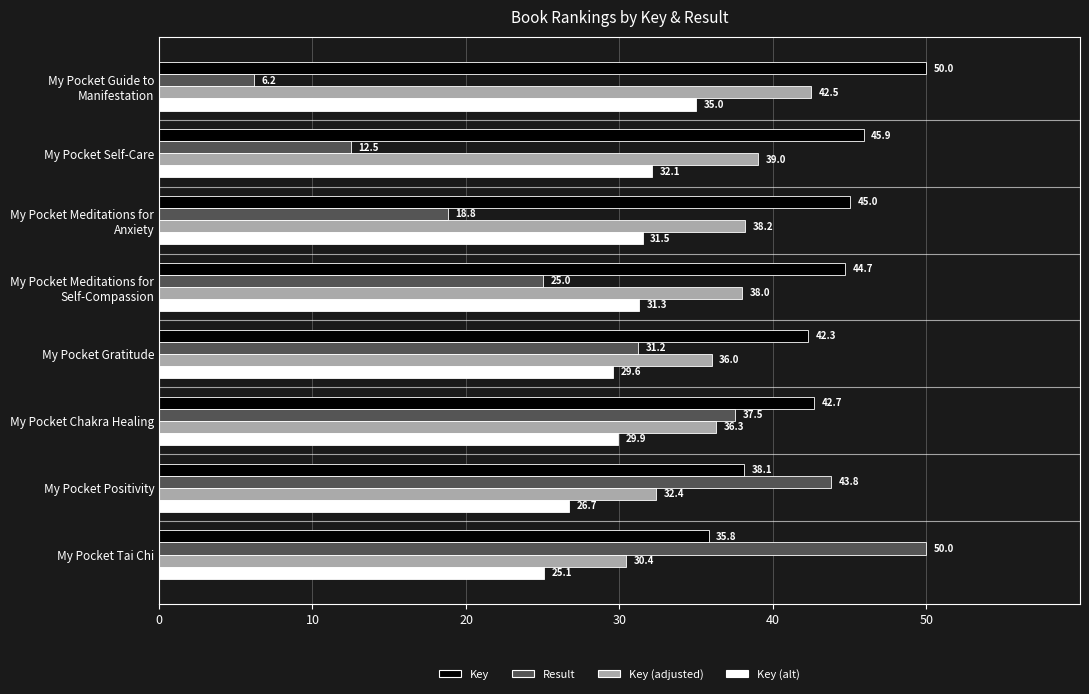

Is it true that Key (alt) equals 47.8 at My Pocket Gratitude?

False